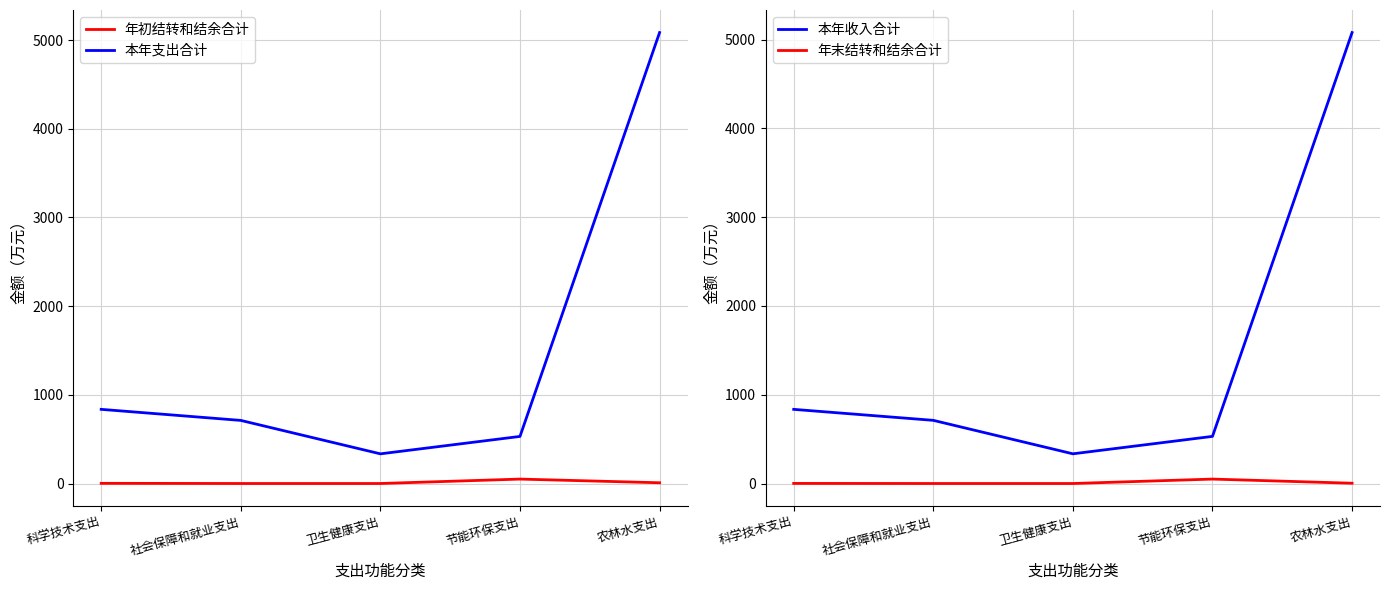

True or false: 本年收入合计 has more than 1 interior local peaks.

False